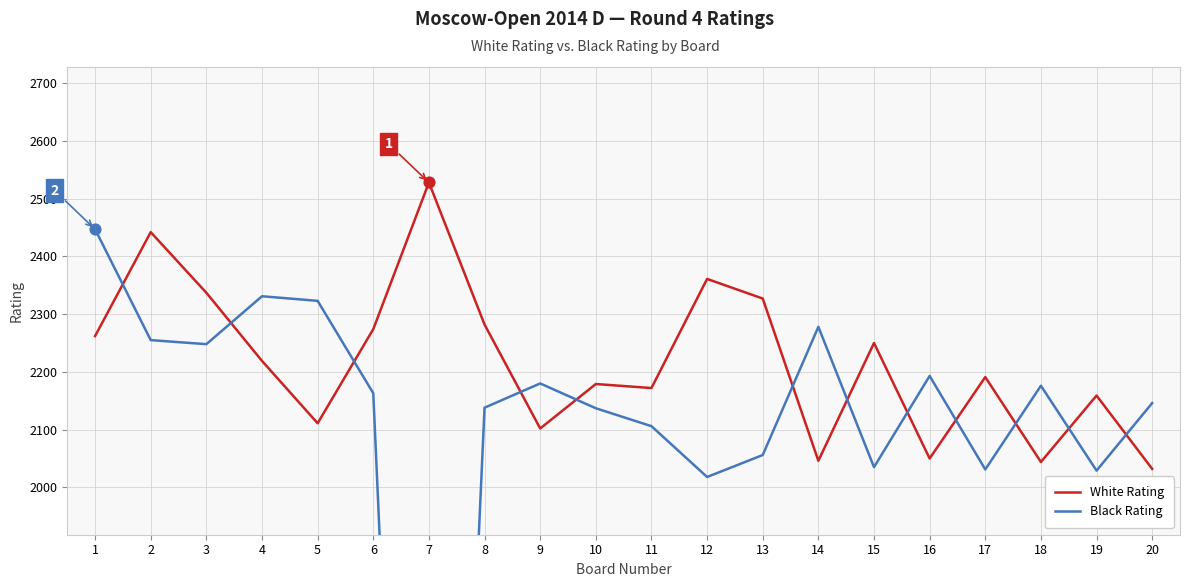

Which series reaches the minimum Y coordinate?

Black Rating